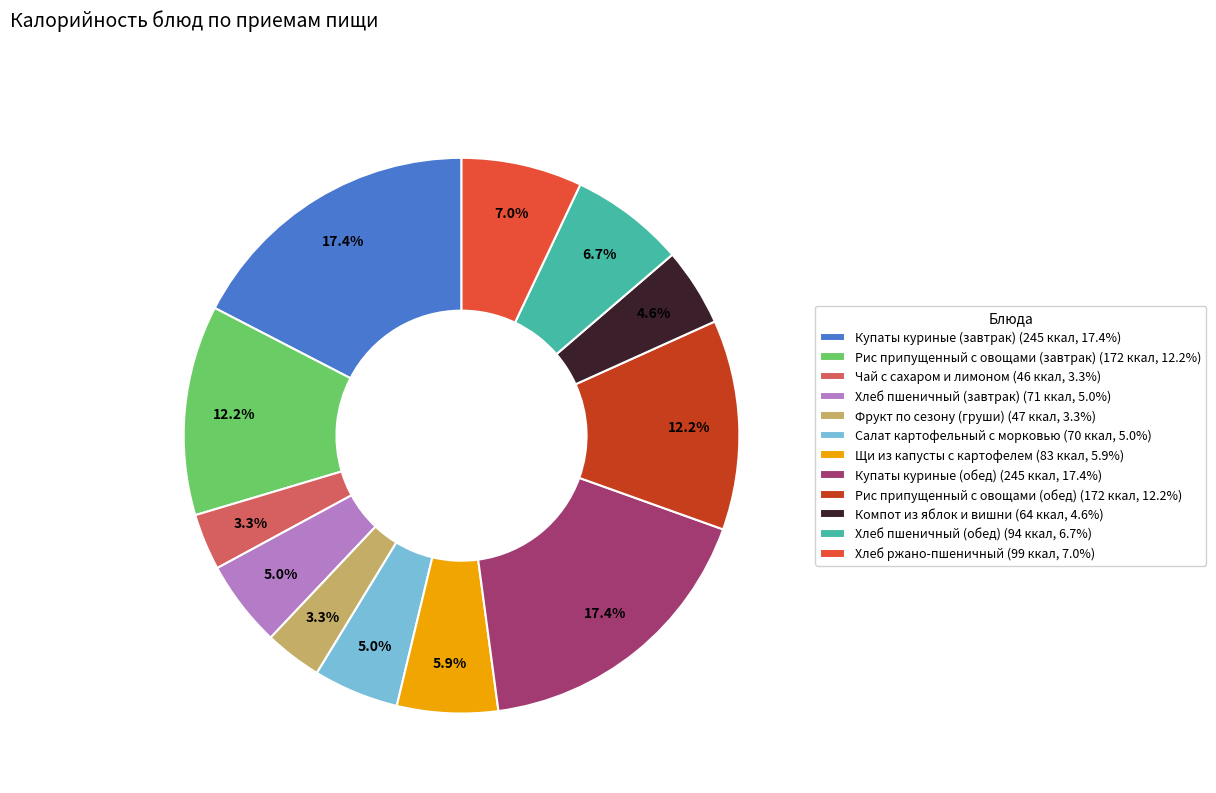

How many segments does this pie chart have?

12